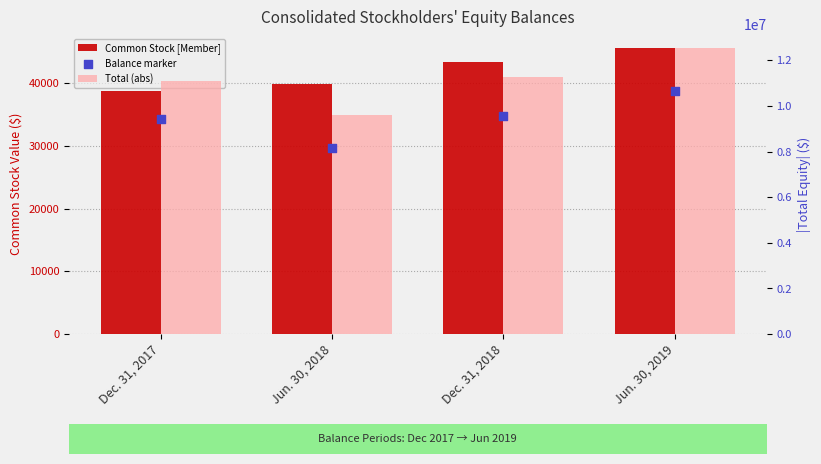

Which series reaches the minimum Y coordinate?

Common Stock [Member]